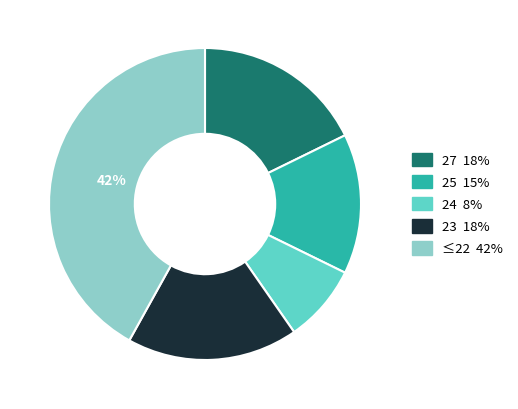

To the nearest percent, what is the average slice percentage?

20%